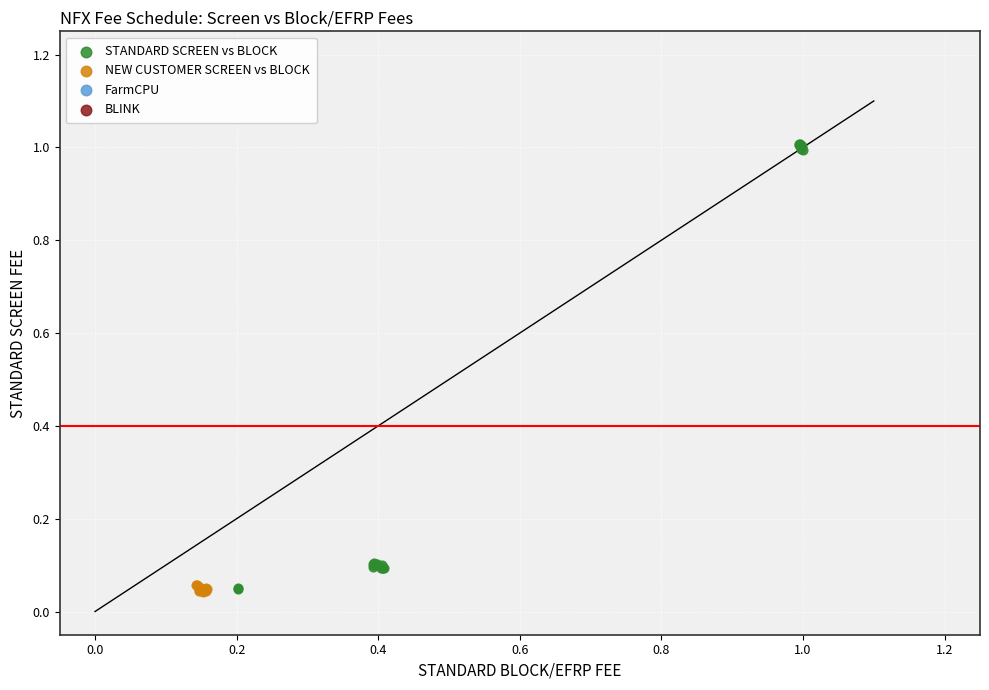

Which series has the widest spread of Y values?

STANDARD SCREEN vs BLOCK